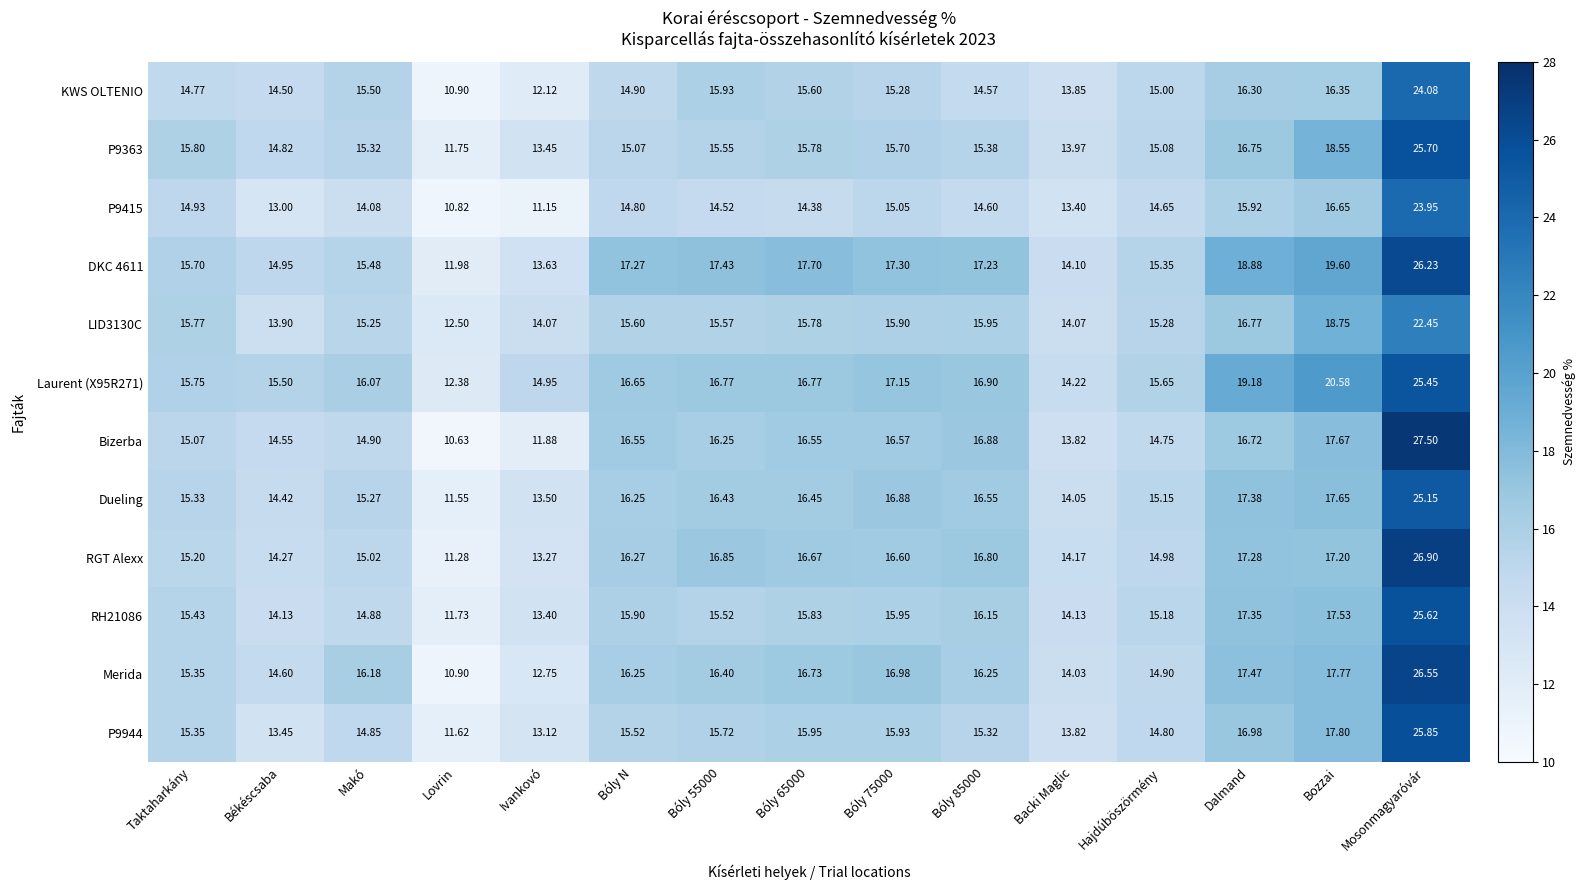

At which label is P9944 closest to 18?

Bozzai